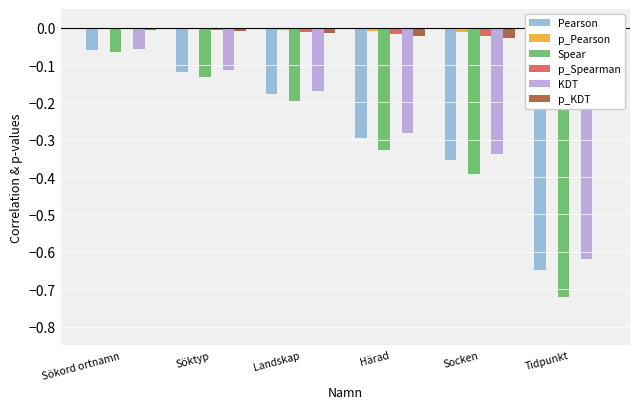

What position from the left is Socken?

5